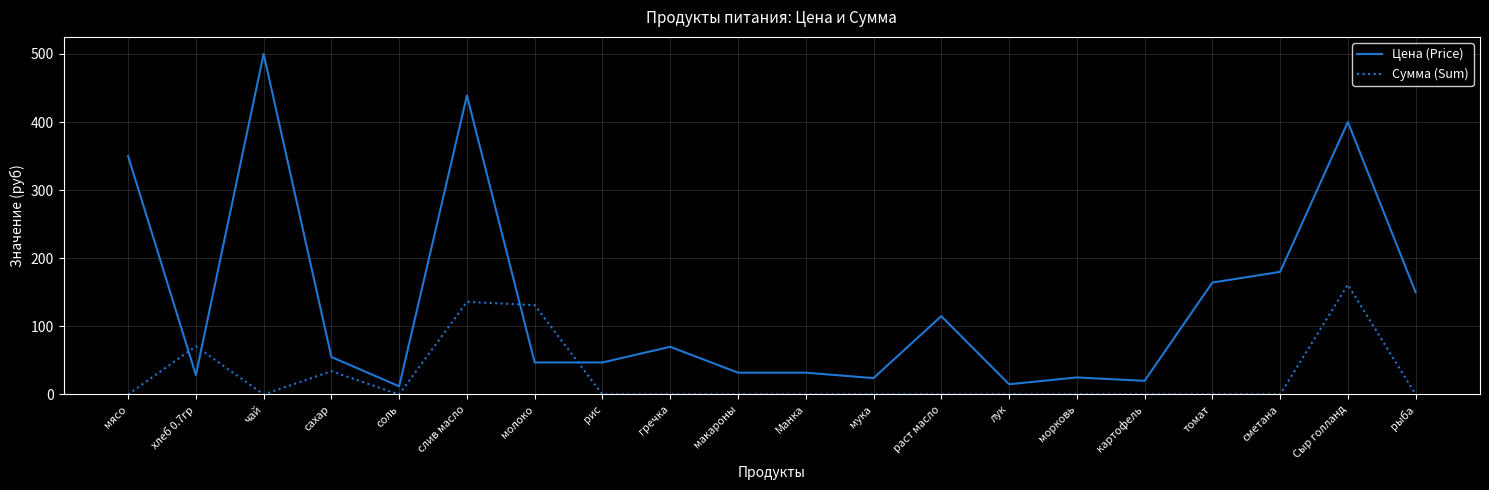

What position from the right is слив масло?

15